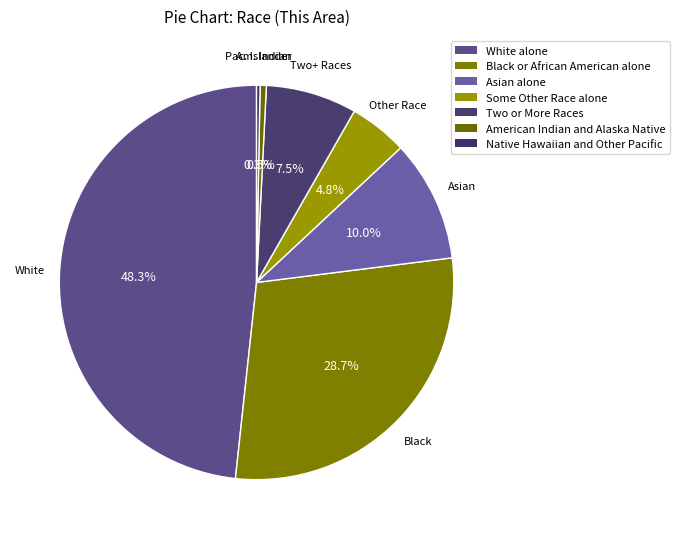

Which slice is the smallest?

Native Hawaiian and Other Pacific